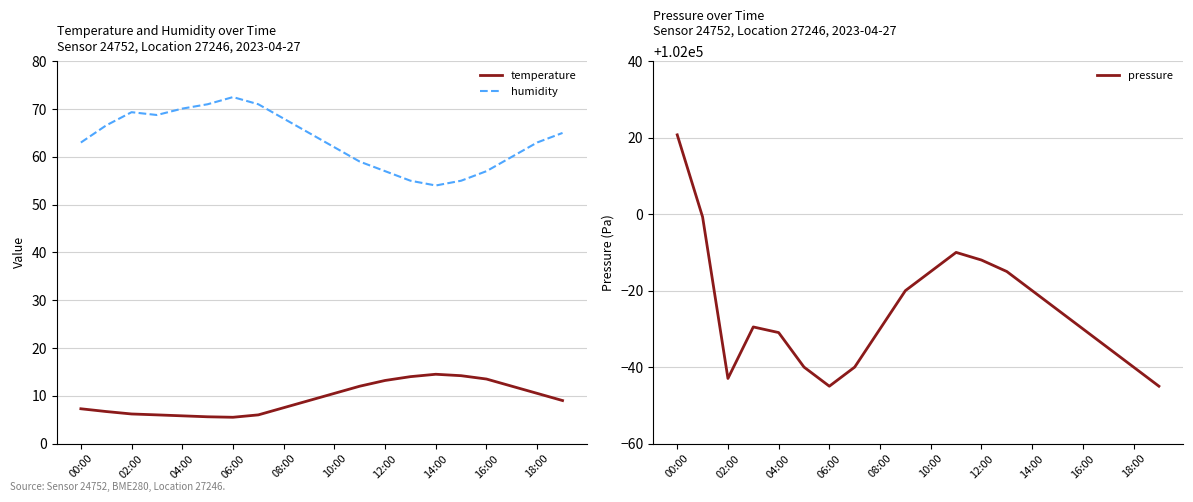

What is the value of the humidity point at the 7th from the left?

72.5